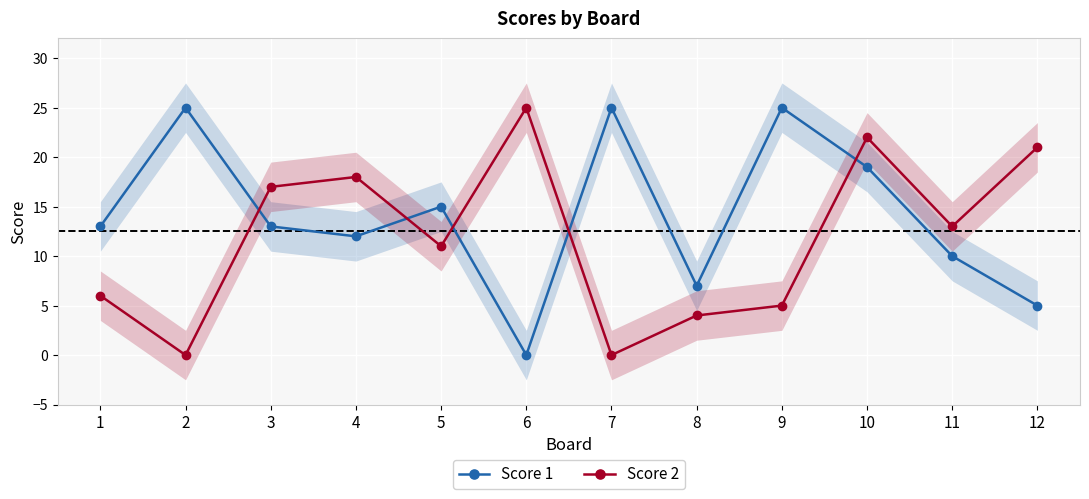

At how many categories does at least one series exceed 22?

4